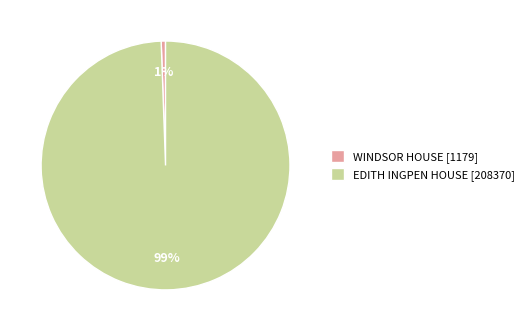

To the nearest percent, what is the combined percentage of EDITH INGPEN HOUSE and WINDSOR HOUSE?

100%